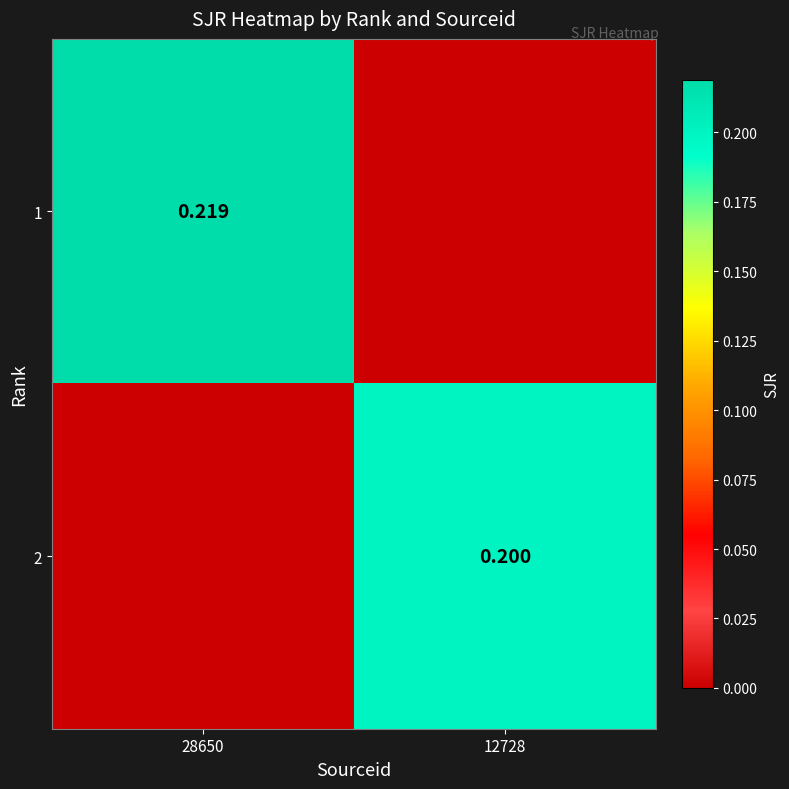

Count the 1 values in the range 0 to 1.

2